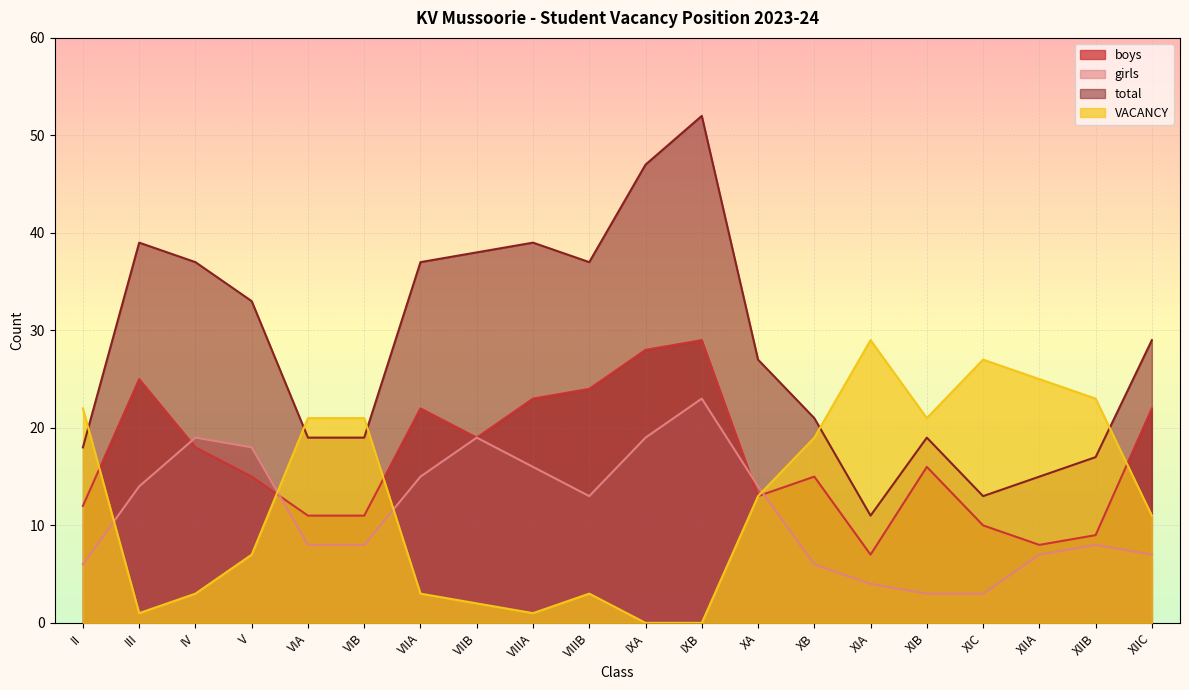

What is the difference between the maximum and minimum values in the vacancy series?

29